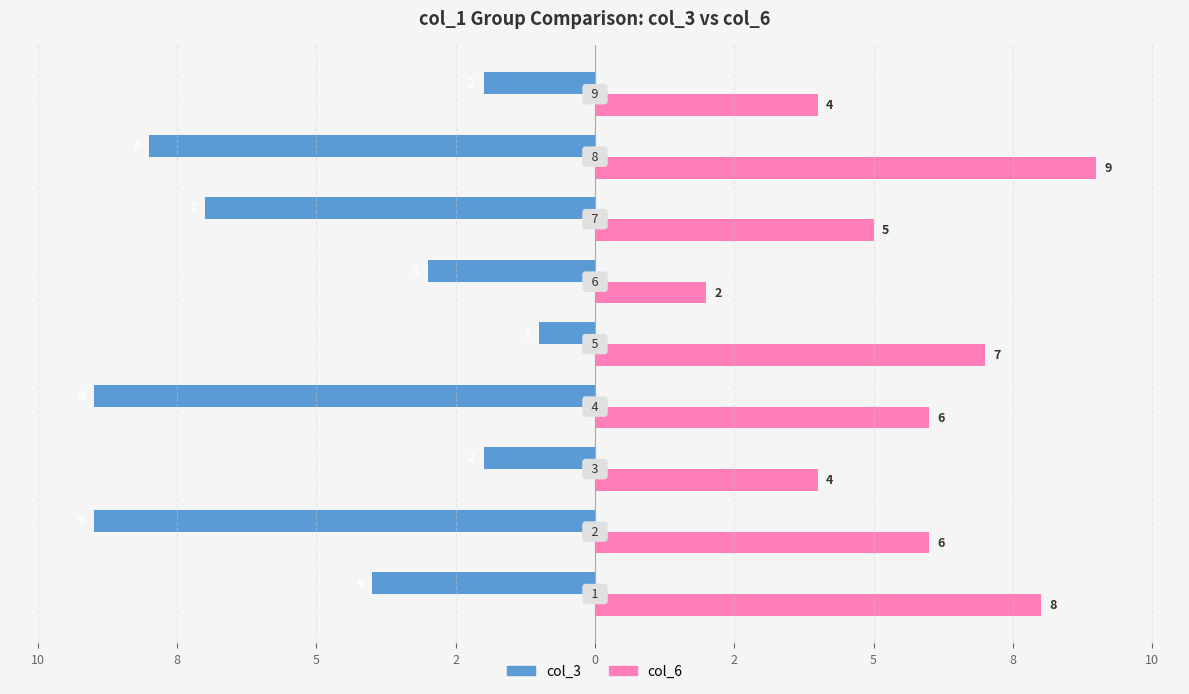

What are all the series names shown in the legend?

col_3, col_6